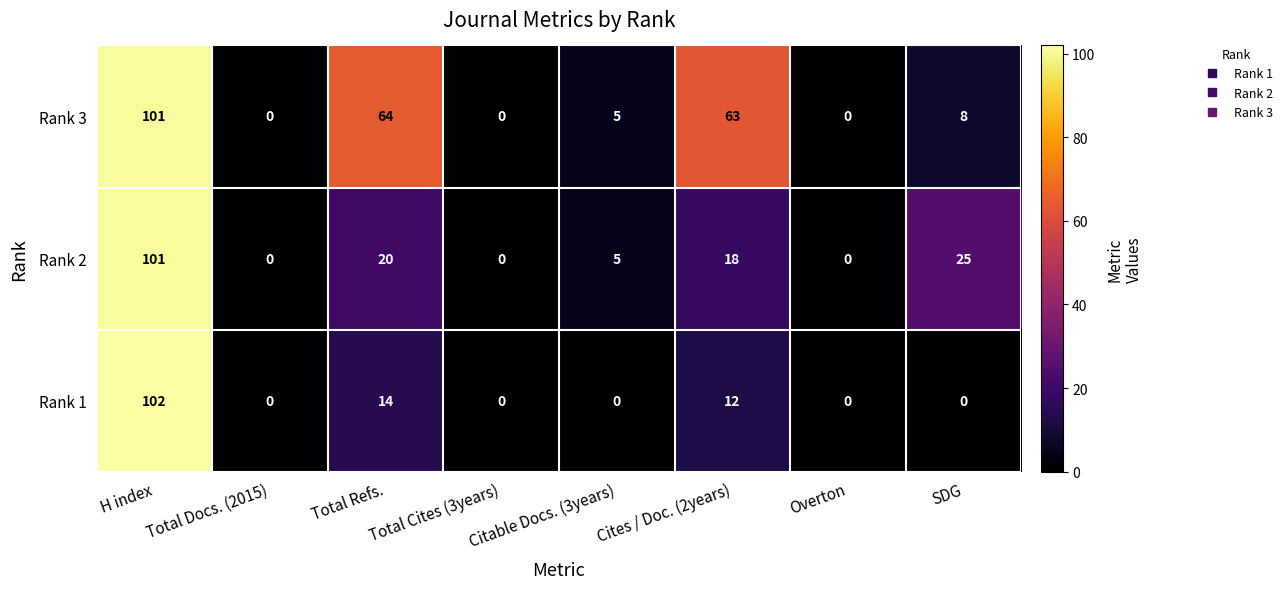

Is it true that Rank 2 equals 7 at Citable Docs. (3years)?

False